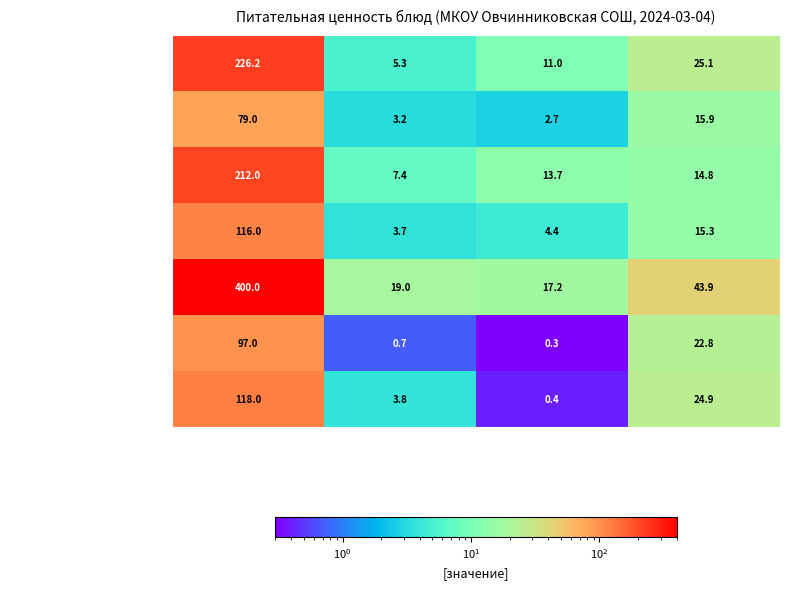

How many series are shown in this chart?

7